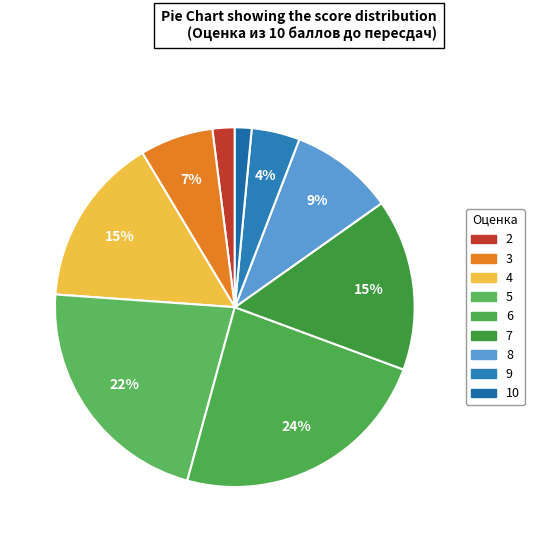

Do 3 and 9 together represent more than half of the pie?

No